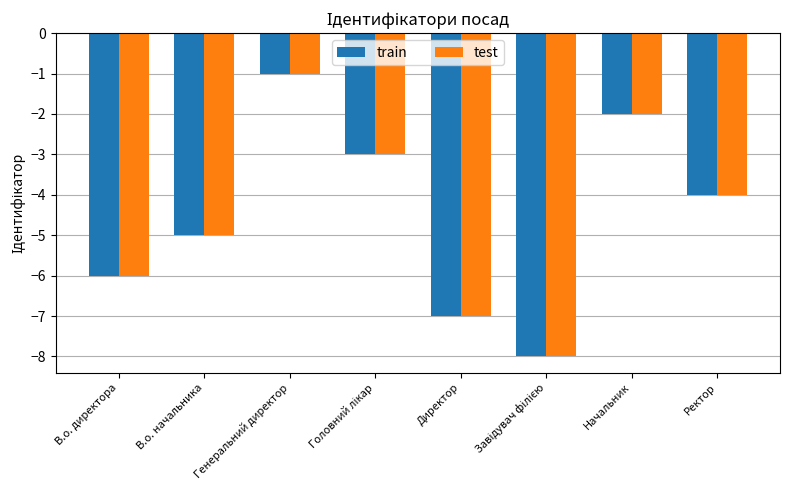

At which category is the sum across all series the highest?

Генеральний директор